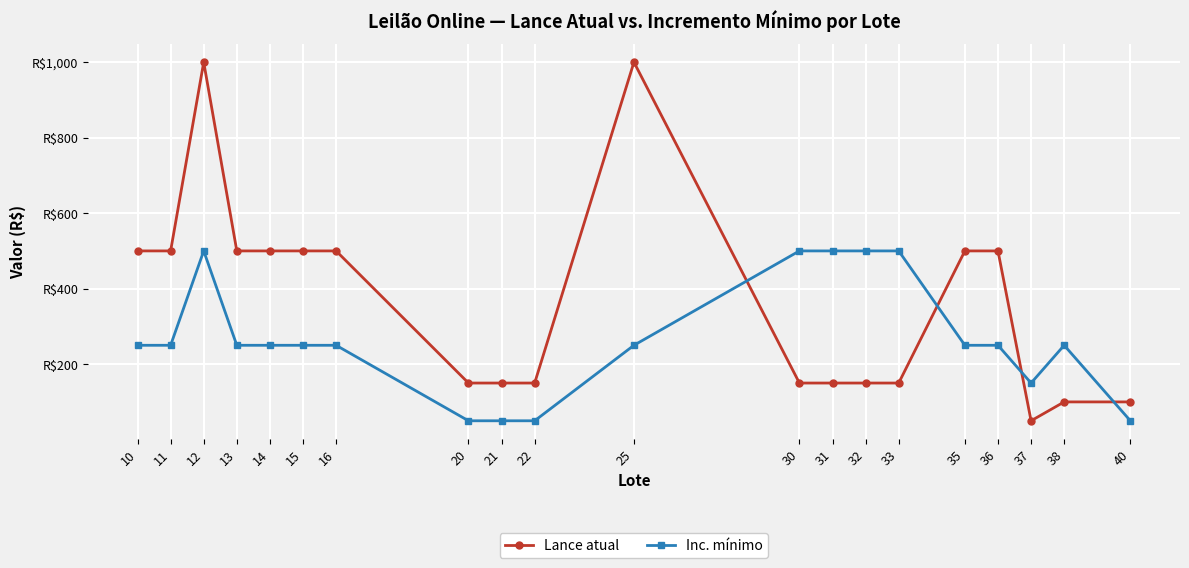

Where does the Inc. mínimo series first go above 250?

12